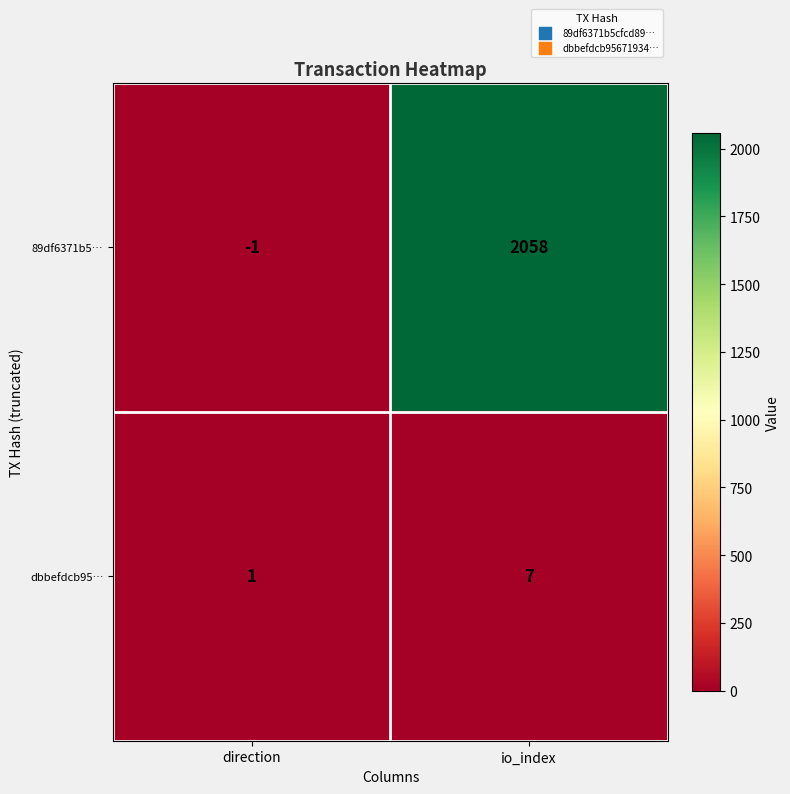

What is the sum of the dbbefdcb95… values at io_index and direction?

8